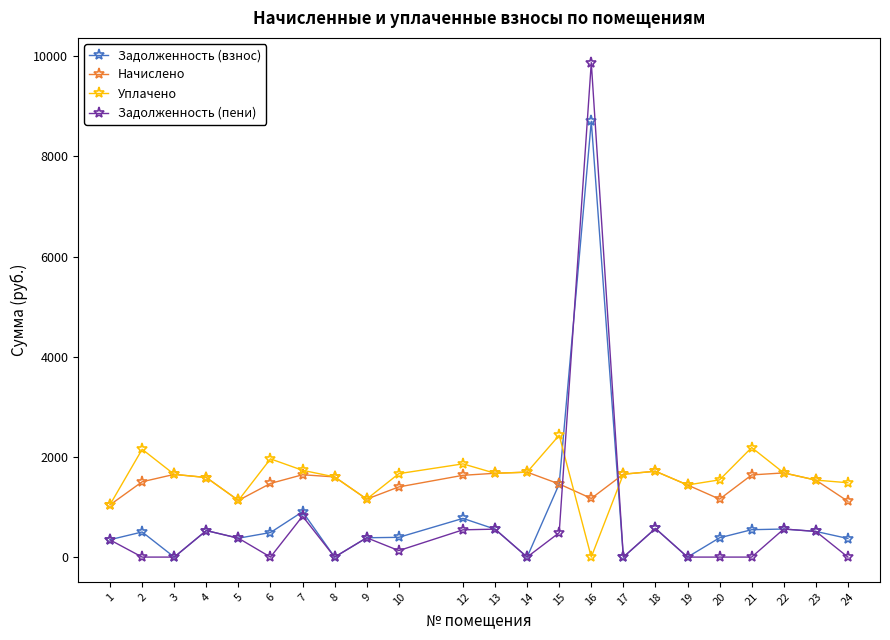

Which series has the largest range (max minus min)?

Задолженность (пени)